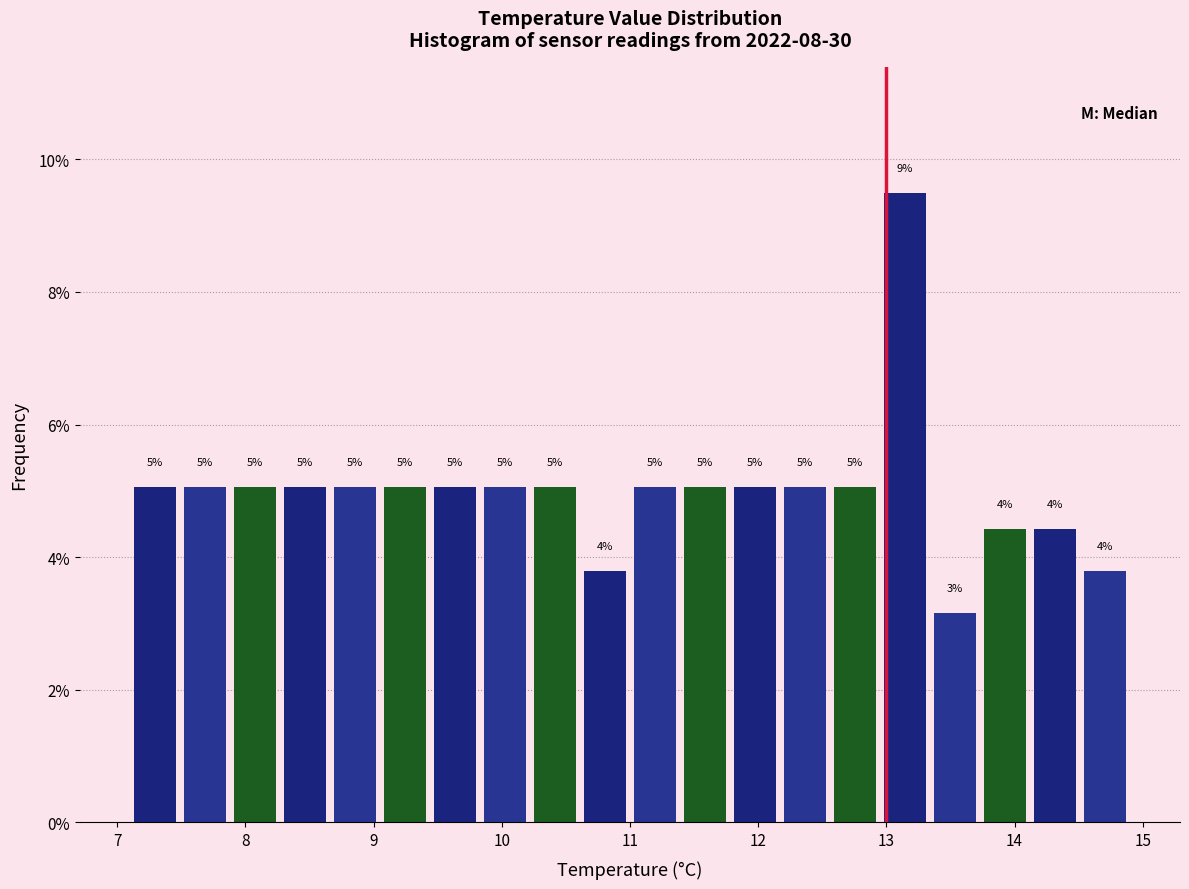

Read against the x-axis, roughly where is the centre of the tallest bar?

13.1